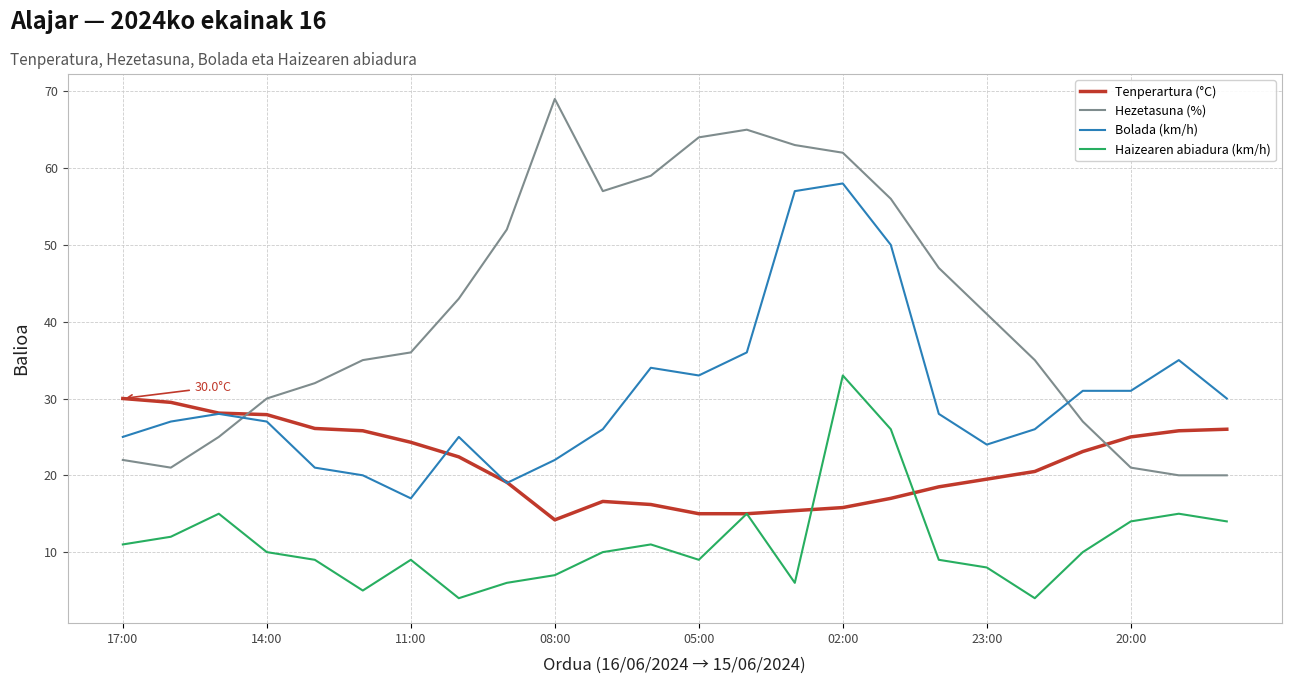

List the series in order of their overall mean, lowest first.

Haizearen abiadura (km/h), Tenperartura (°C), Bolada (km/h), Hezetasuna (%)